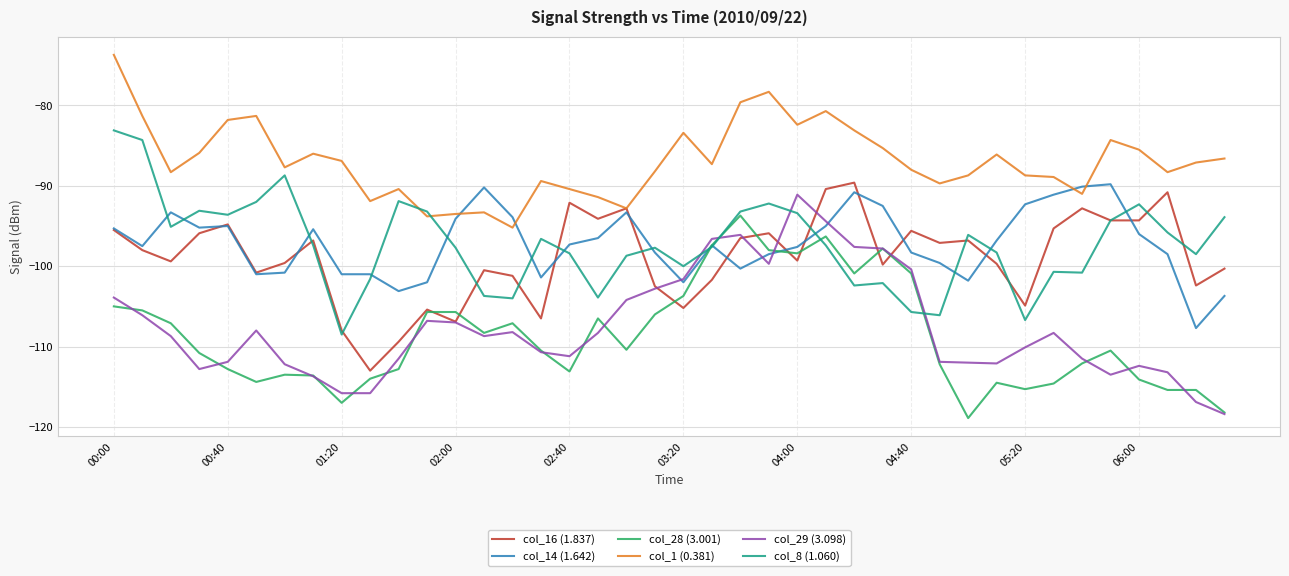

What is the greatest value displayed?

-73.7